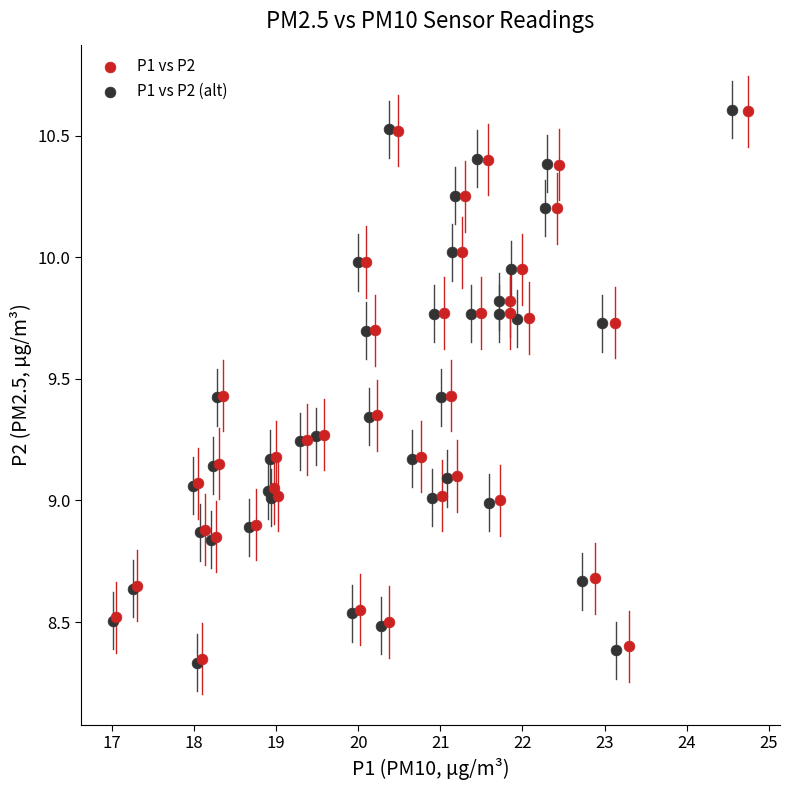

What are all the series names shown in the legend?

P1 vs P2, P1 vs P2 (alt)